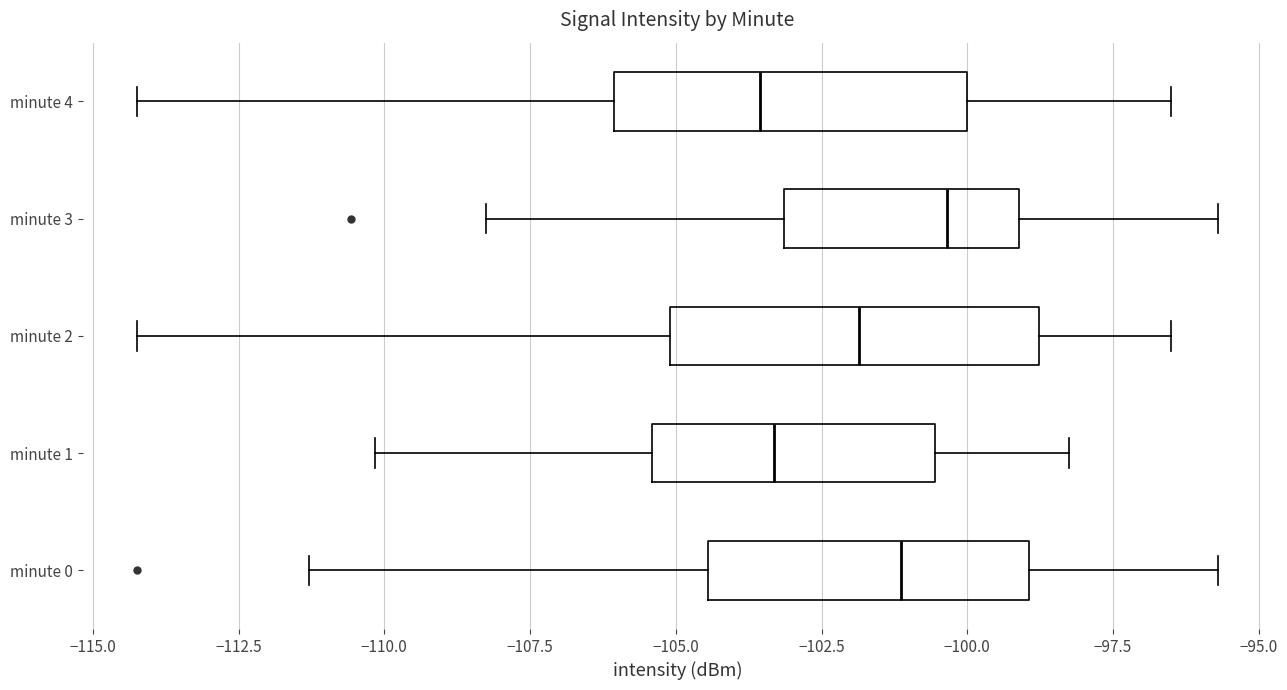

Where does the right whisker of the box for minute 0 end on the x-axis? The values are not printed on the chart, so give them approximately, as read against the axis.

-95.5